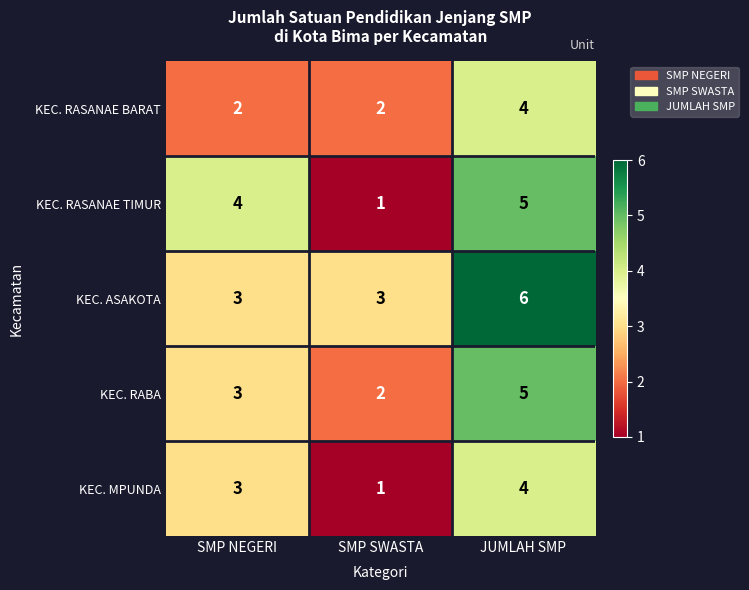

At which category is the sum across all series the highest?

JUMLAH SMP